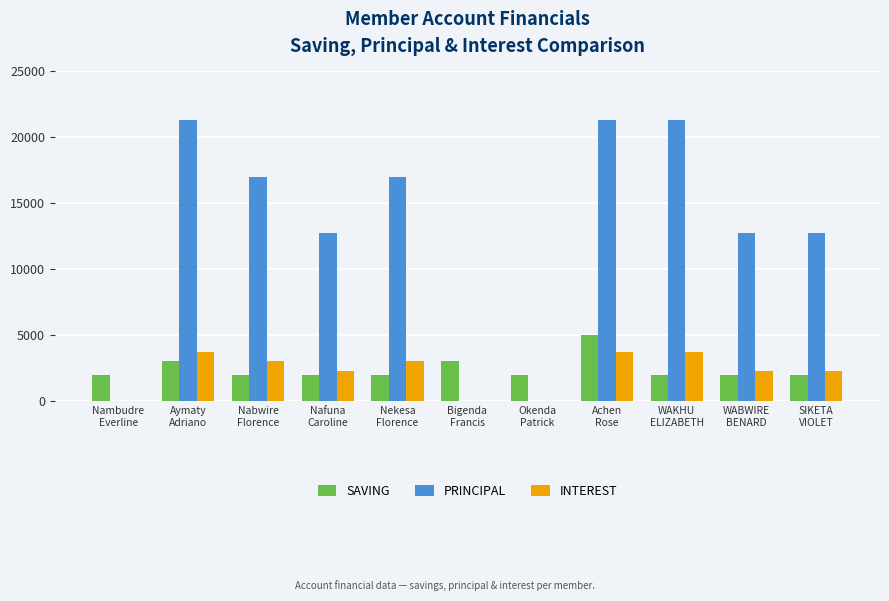

What is the highest value of the INTEREST series?

3700